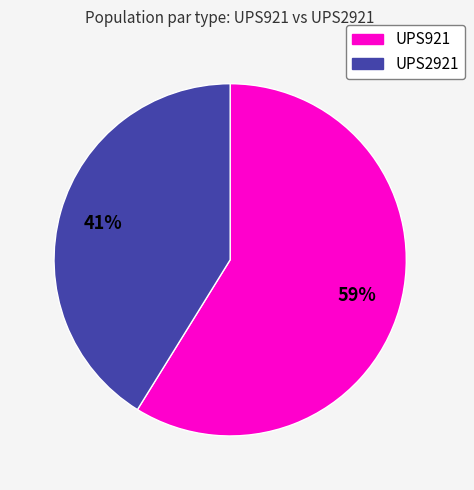

Count the number of slices in the pie.

2